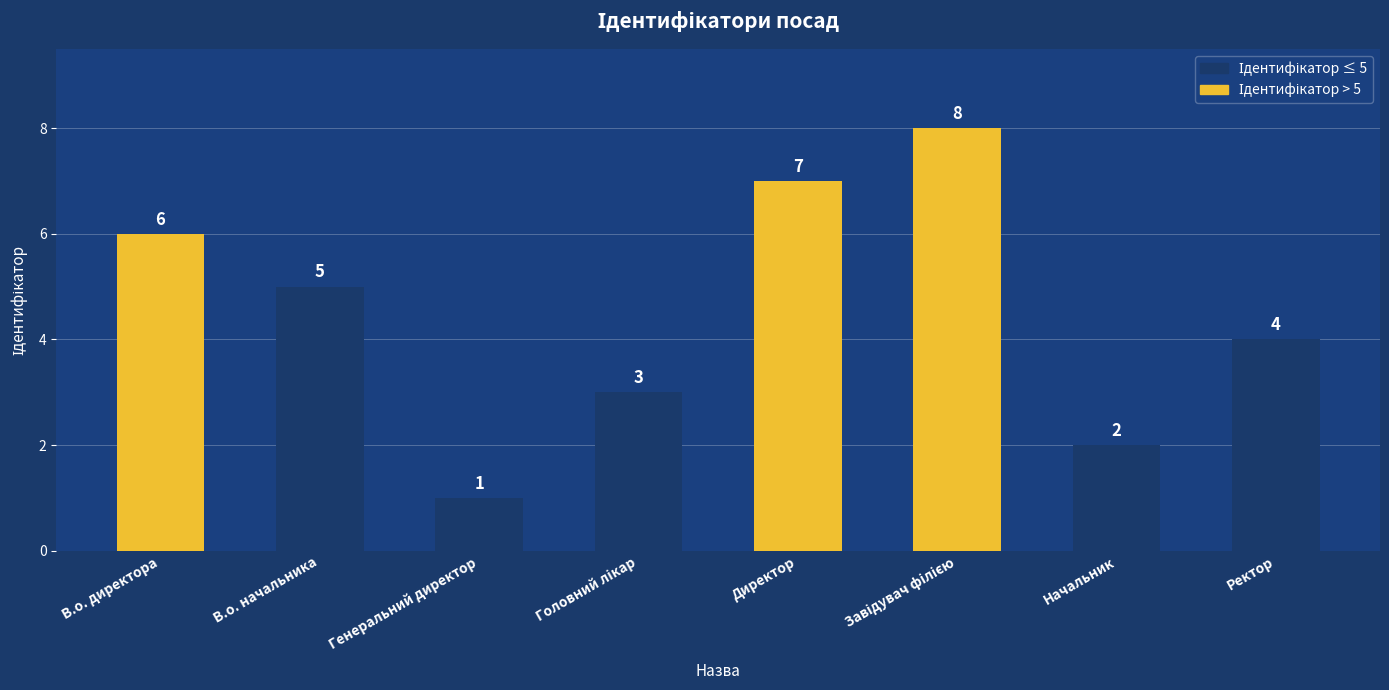

How many bars are there in total?

8